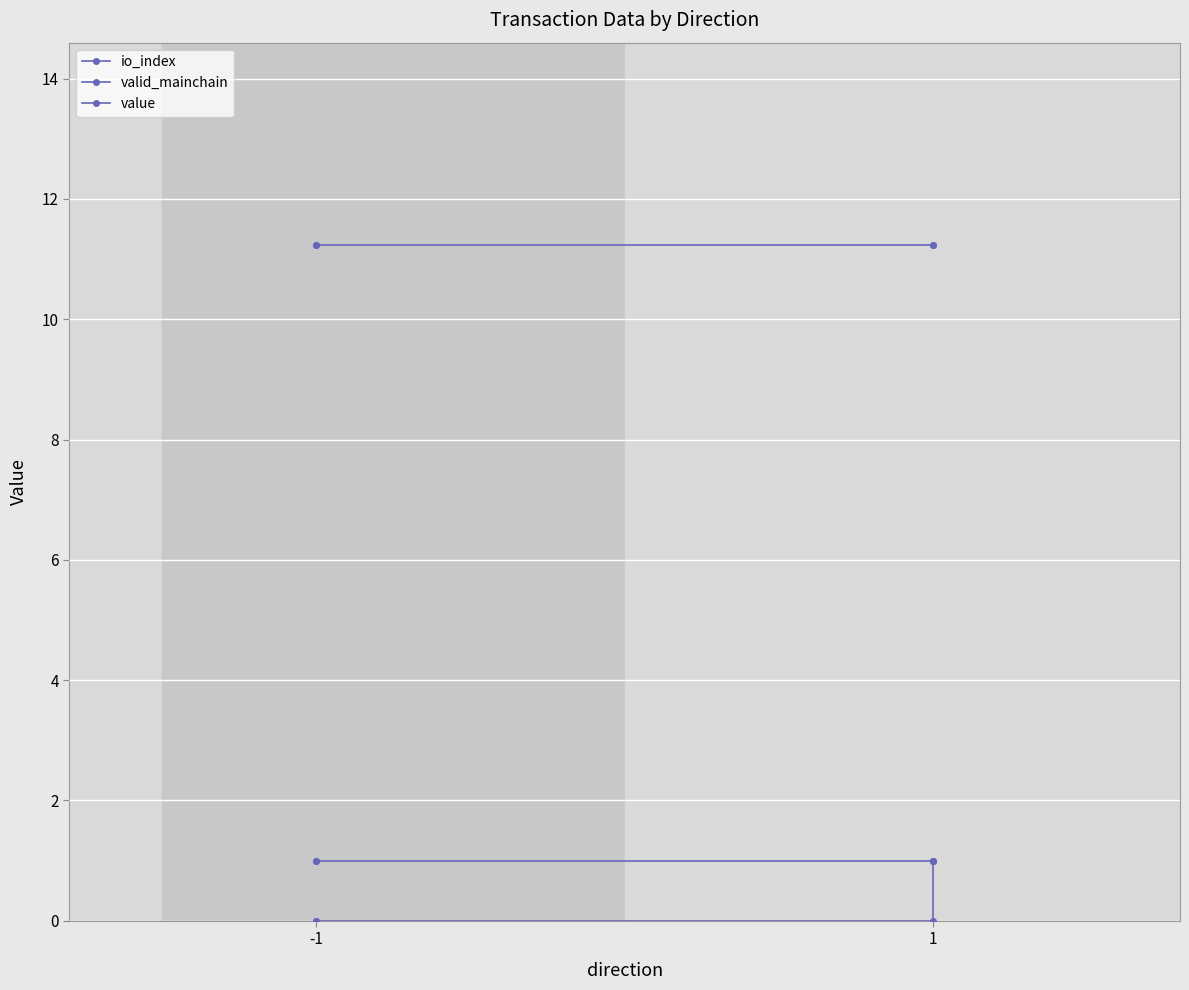

Reading right to left, extract all data points from this chart.

io_index: 1.0	0.0	0.0	0.0
valid_mainchain: 1.0	1.0	1.0	1.0
value: 11.2	11.2	11.2	11.2